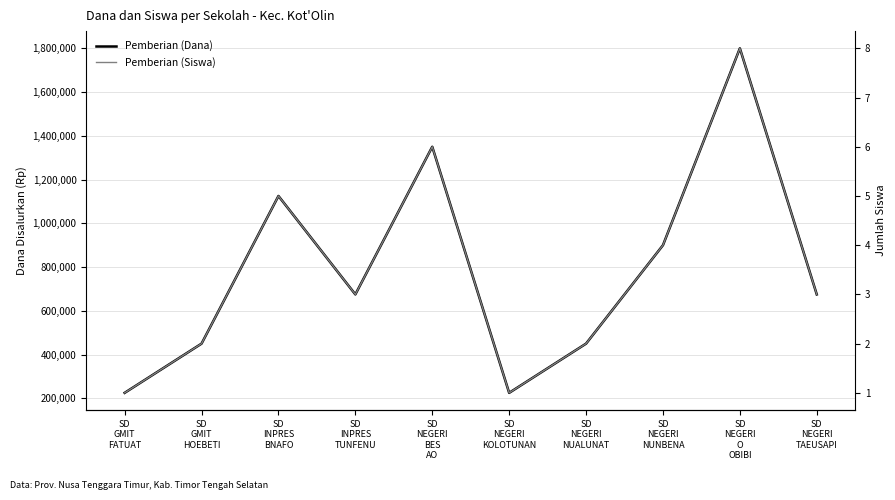

Count the Pemberian (Siswa) values in the range 2 to 5.

6